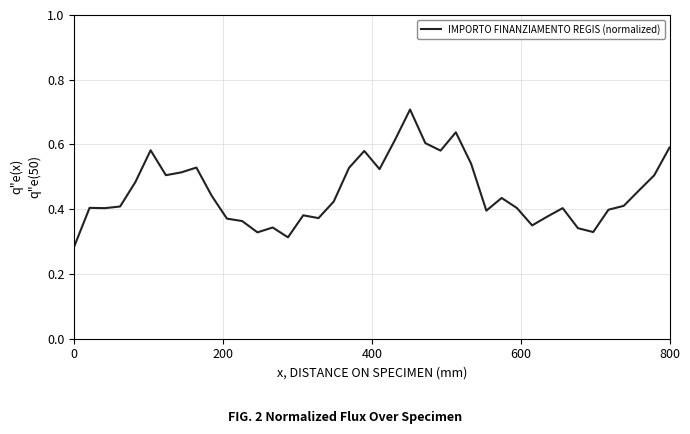

What is the greatest value displayed?

0.7